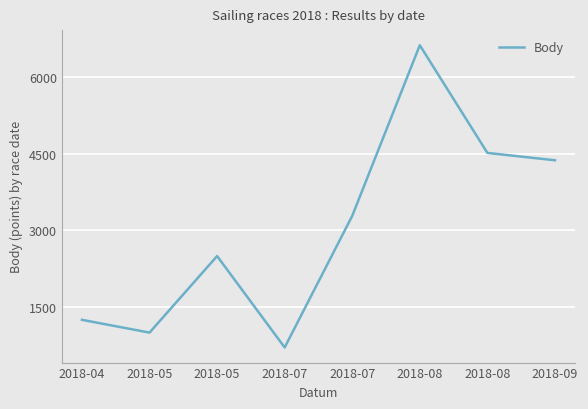

How many interior local valleys (lower than both neighbors) does the data have?

2